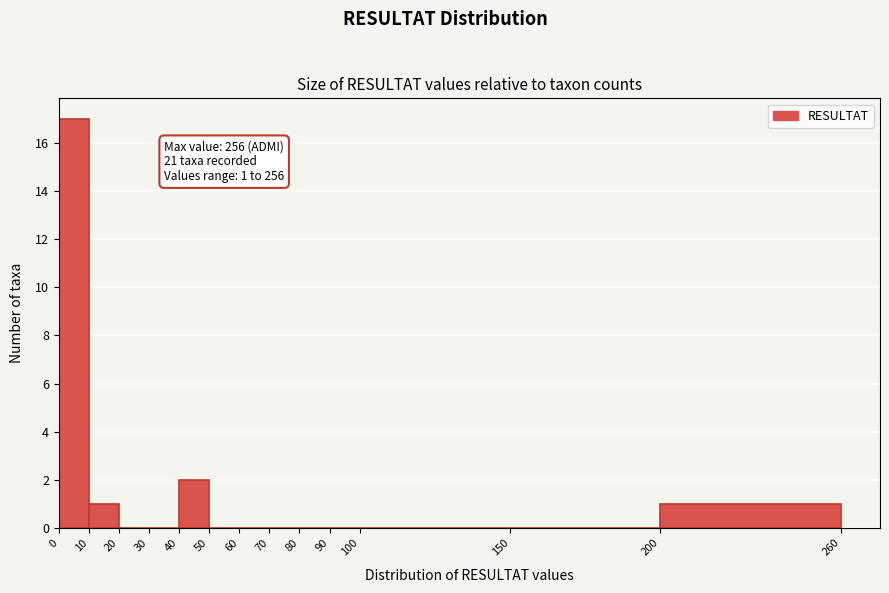

Which range on the x-axis has the tallest bar?

0 to 10